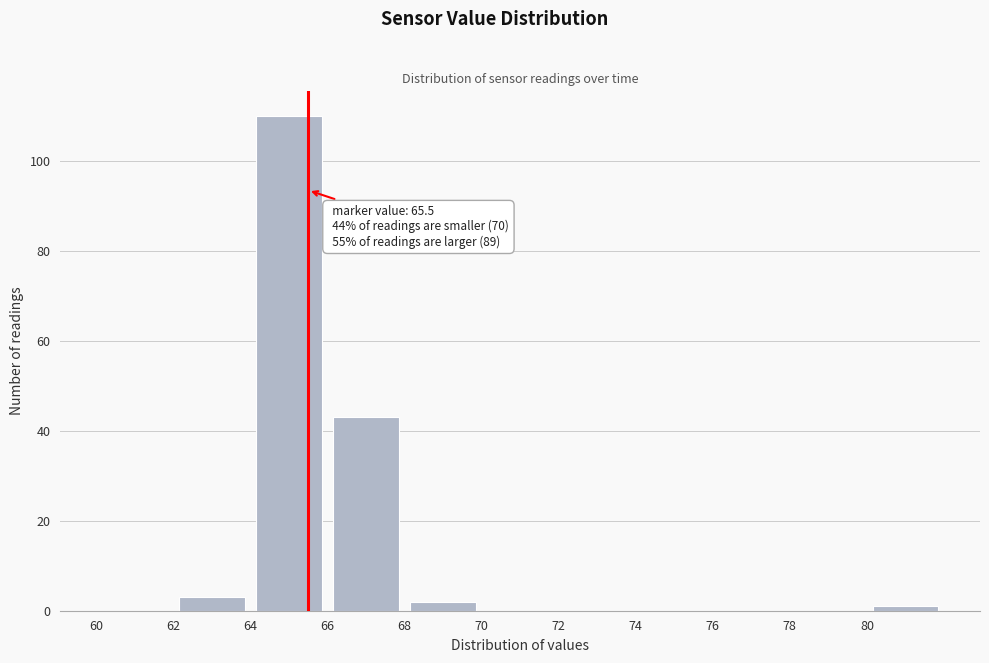

Over which range of the x-axis is the bar tallest?

64 to 66